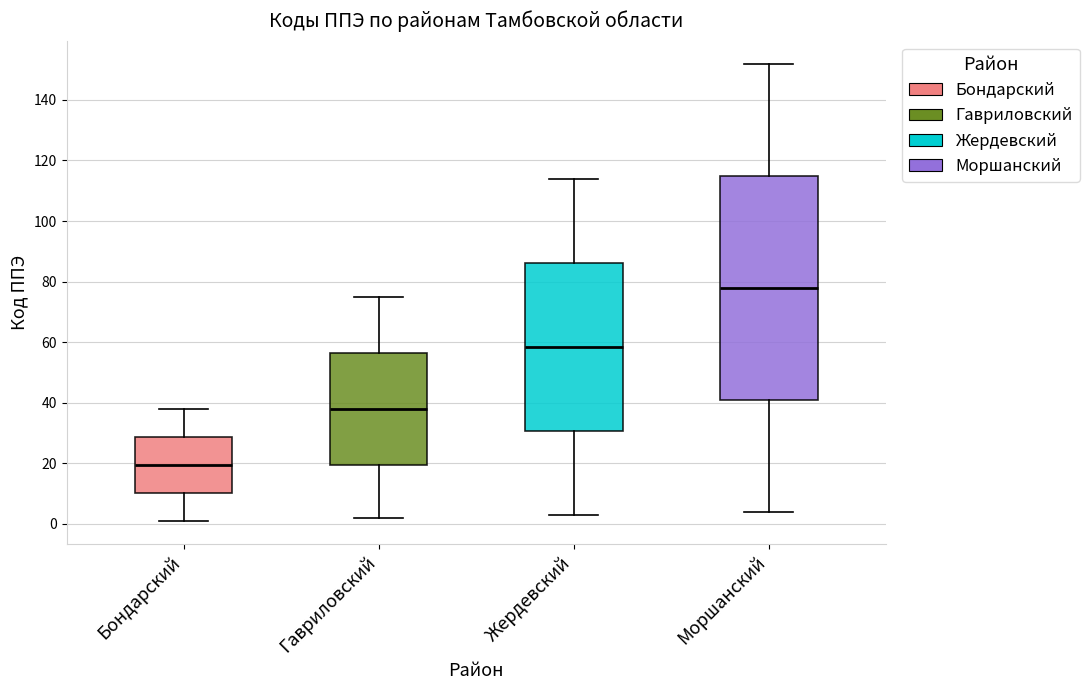

Reading left to right, read every box against the y-axis: the position of its median line, the range the box covers, and the ends of its whiskers. The values are not printed on the chart, so give them approximately, as read against the axis.

Бондарский: median 20, box 10 to 28, whiskers 2 to 38
Гавриловский: median 38, box 20 to 56, whiskers 2 to 76
Жердевский: median 58, box 30 to 86, whiskers 4 to 114
Моршанский: median 78, box 42 to 116, whiskers 4 to 152